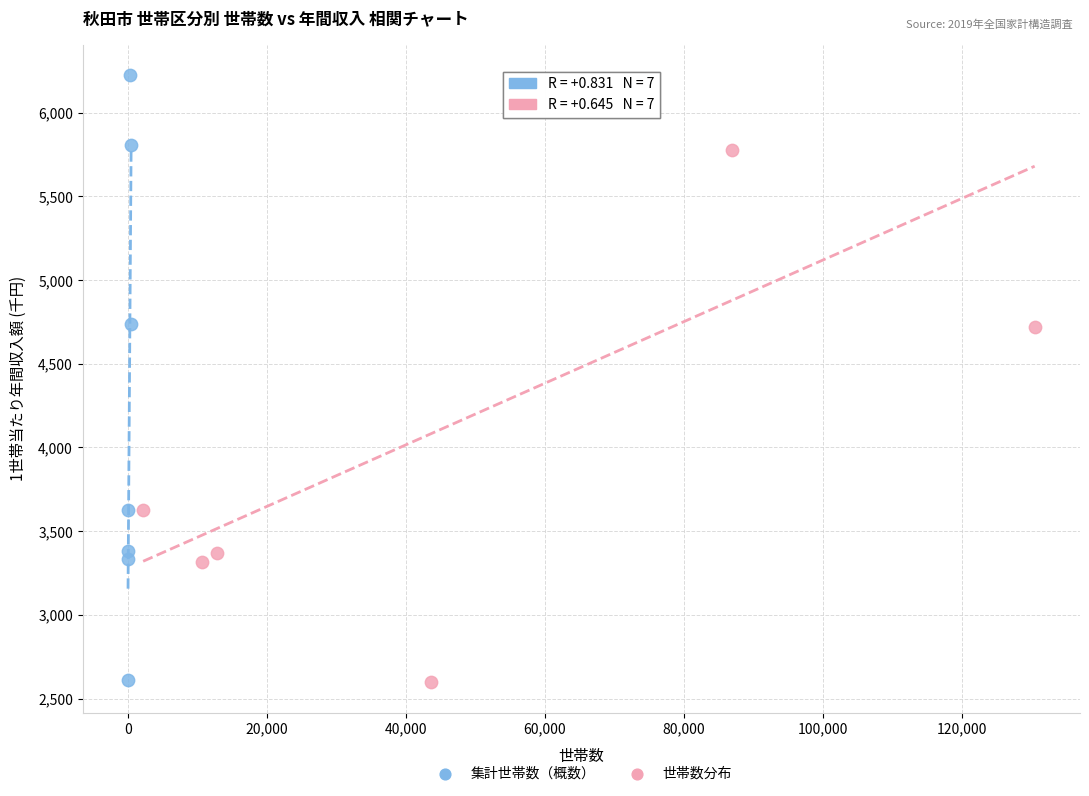

What are all the series names shown in the legend?

集計世帯数（概数）, 世帯数分布